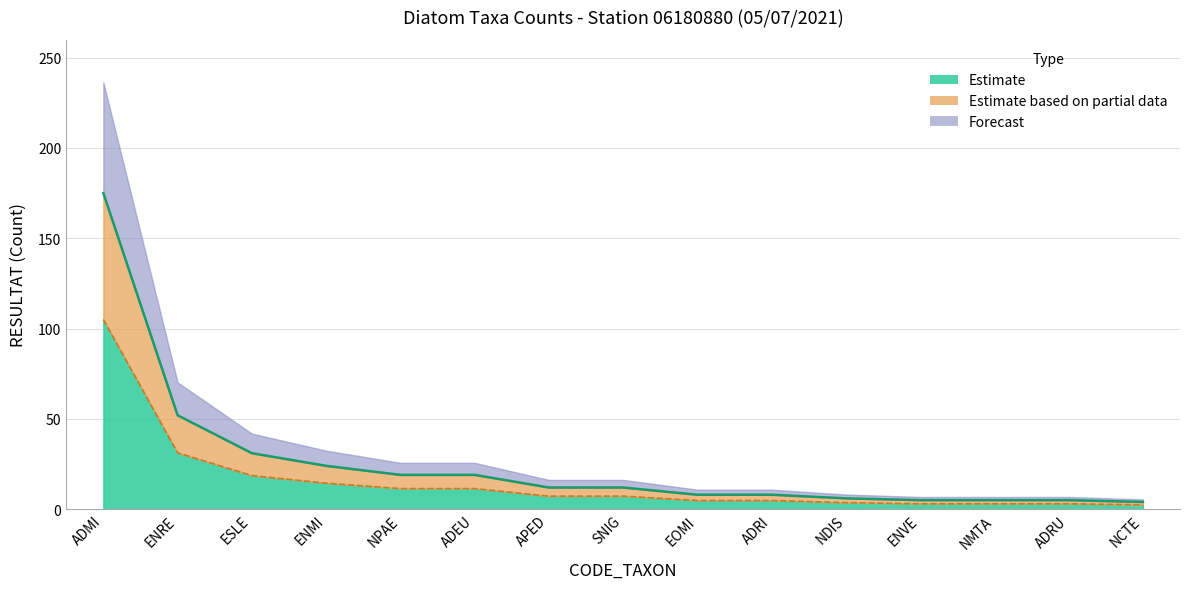

True or false: the data shows 19 at ADEU.

True